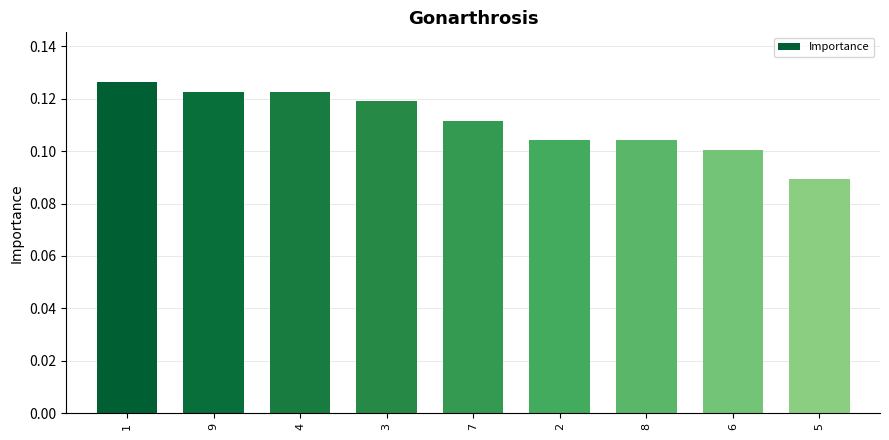

What is the sum of all values?

1.0